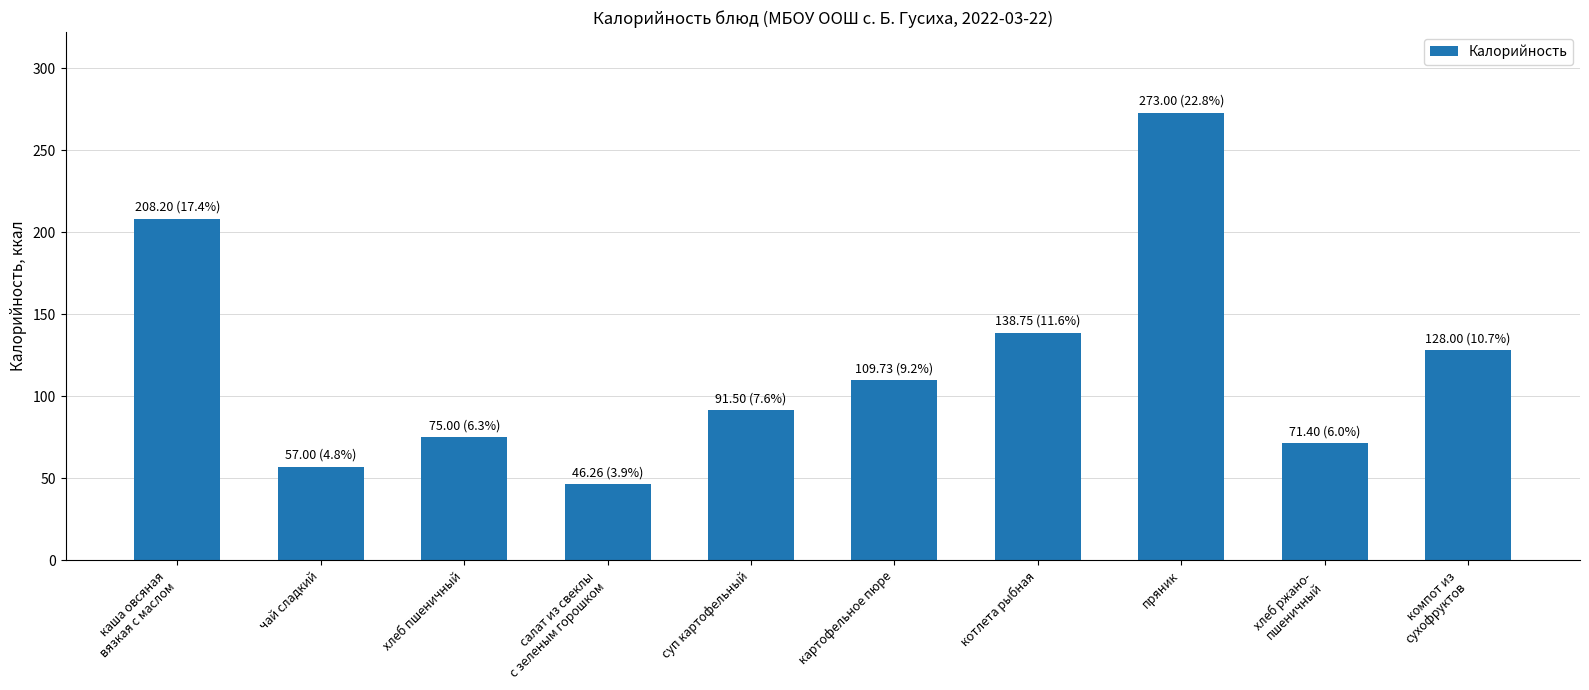

Where is the data nearest to the value 159?

котлета рыбная